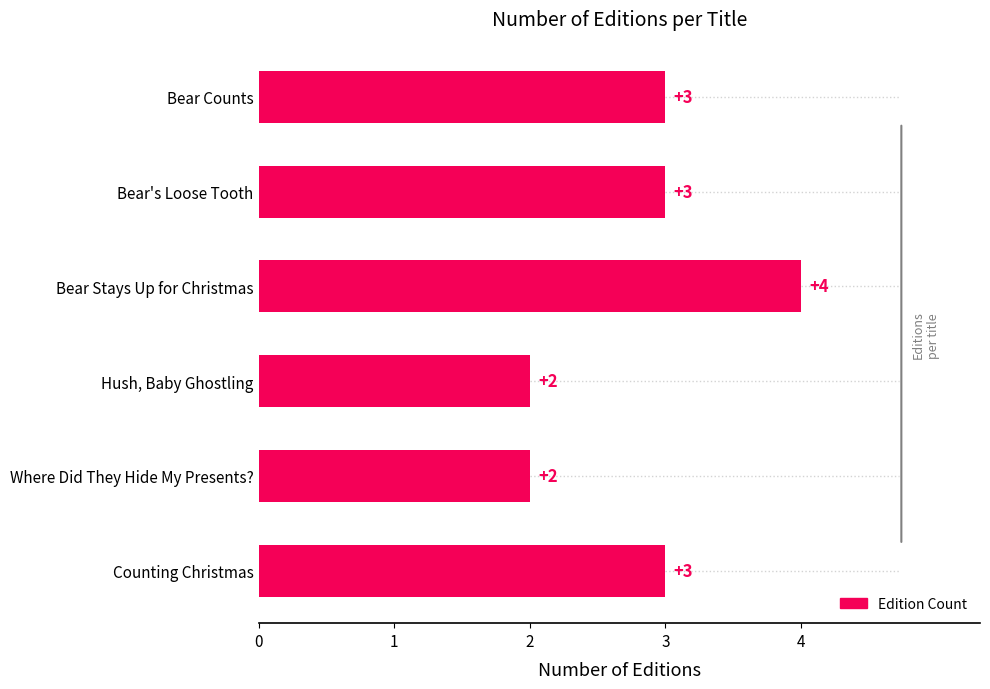

What is the change in value from Where Did They Hide My Presents? to Bear's Loose Tooth?

+1